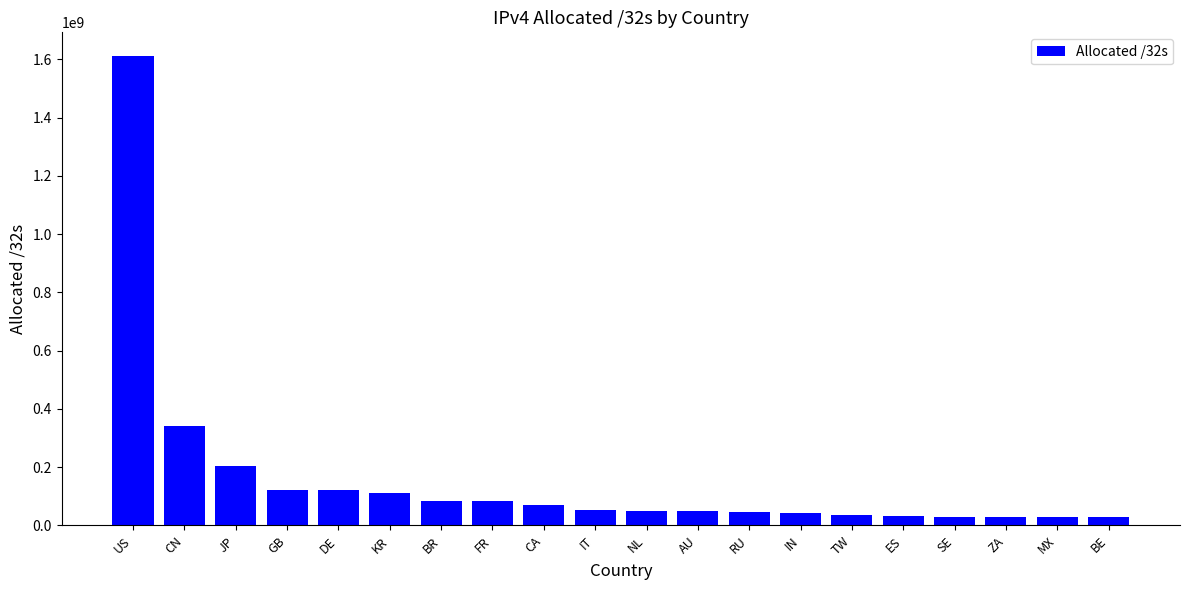

What is the value of the 3rd bar from the left?

203787776